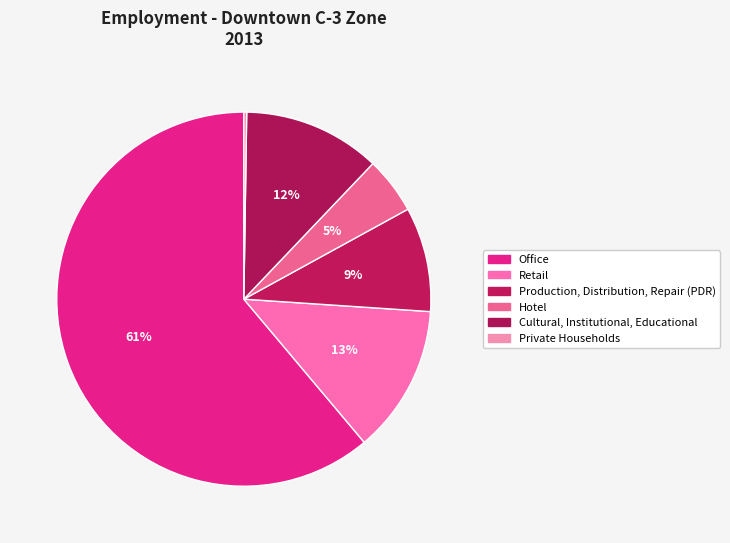

To the nearest percent, what percentage of the pie is Cultural, Institutional, Educational?

12%